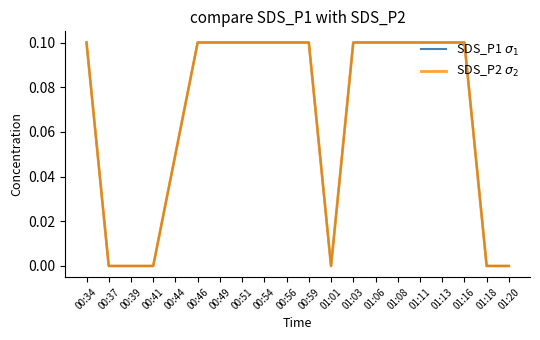

What is the highest value of the SDS_P1 $\sigma_1$ series?

0.1